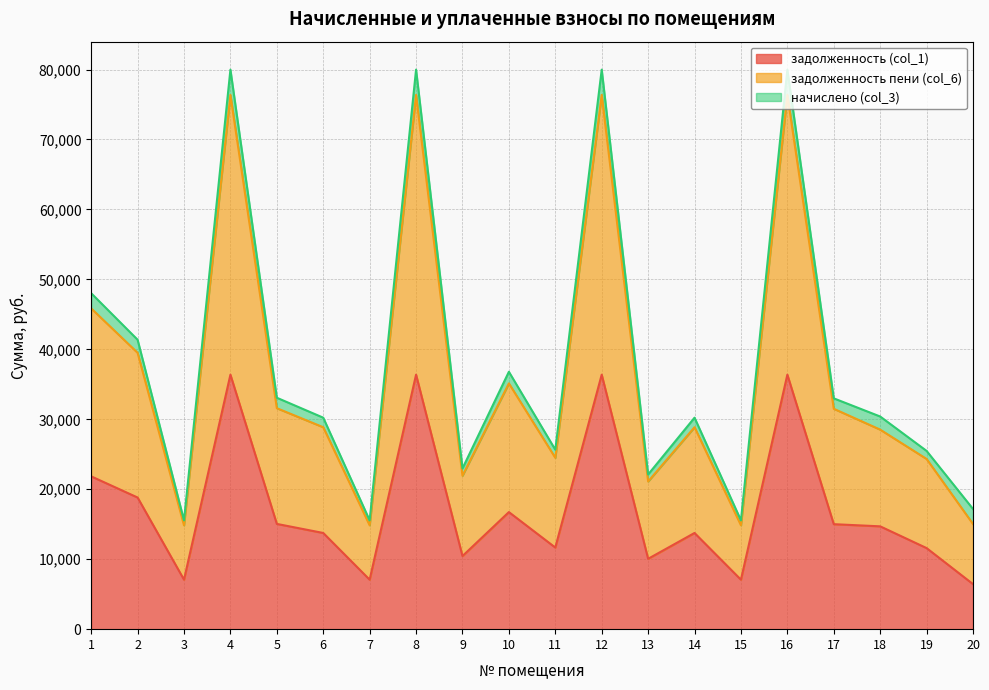

At which category does задолженность пени (col_6) reach its first local valley?

3